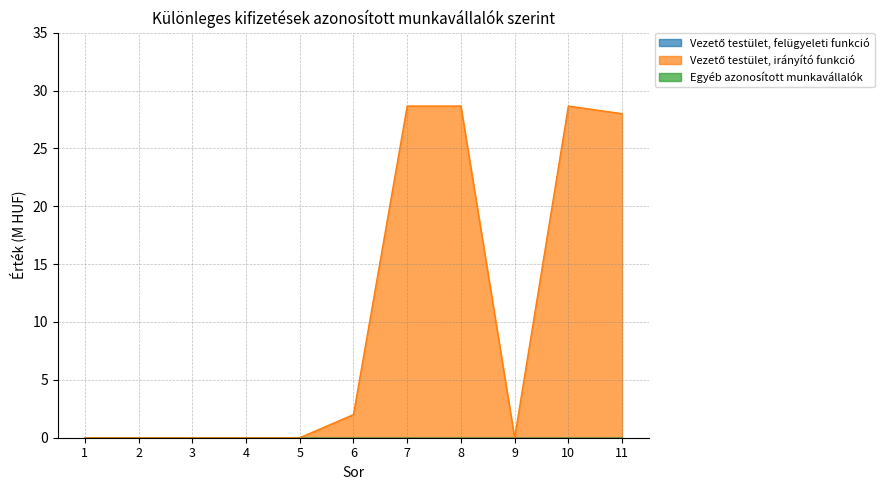

True or false: Vezető testület, irányító funkció and Vezető testület, felügyeleti funkció intersect in this chart.

False